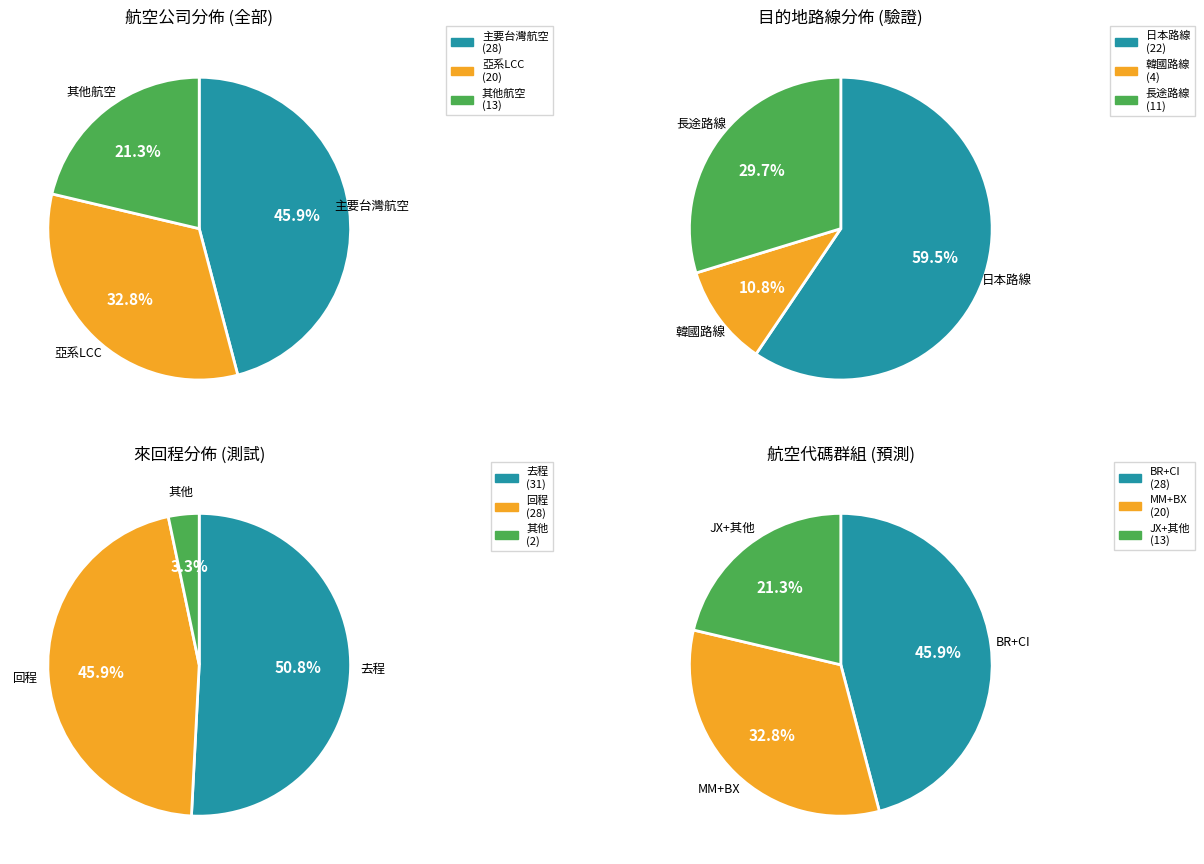

Is it true that BR is 44% of the pie?

False